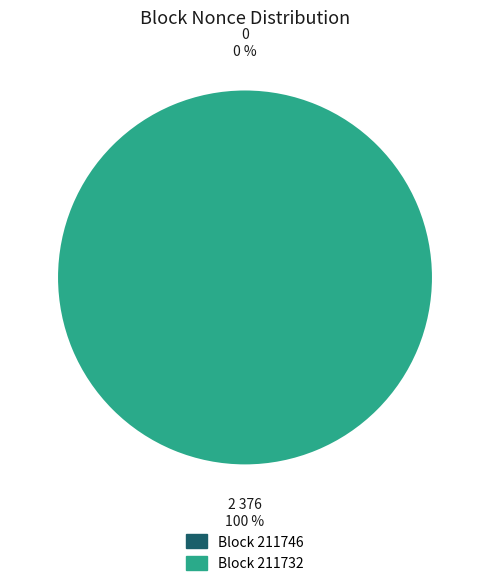

What is the majority slice?

211732